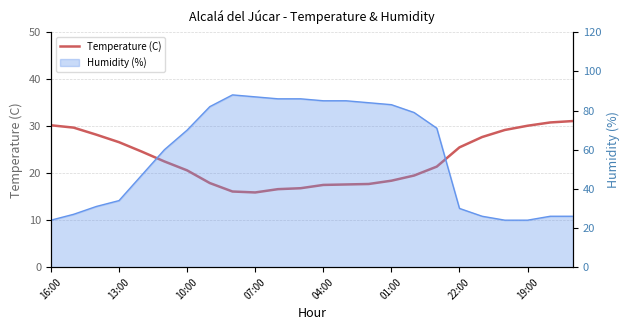

At which category does the chart reach its minimum across all series?

07:00